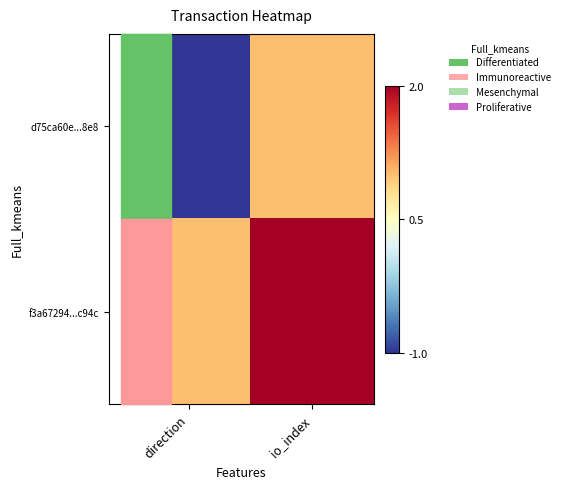

At how many categories does at least one series exceed 1?

1